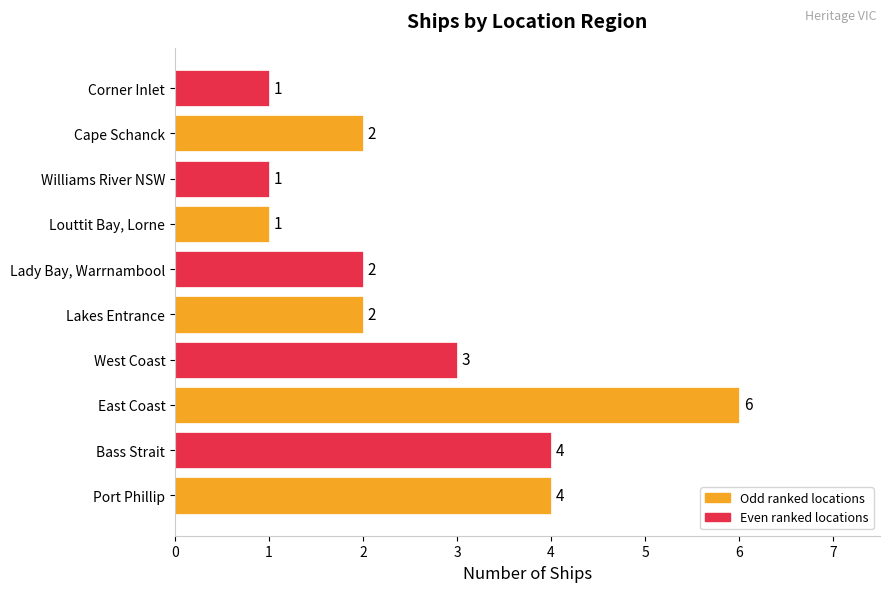

What is the difference between the values at Port Phillip and Corner Inlet?

3